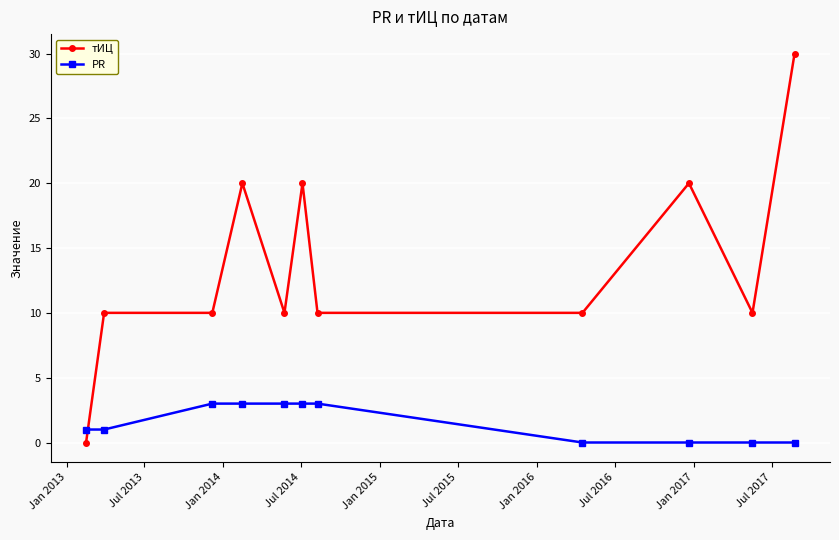

Which series has the widest spread of values?

тИЦ